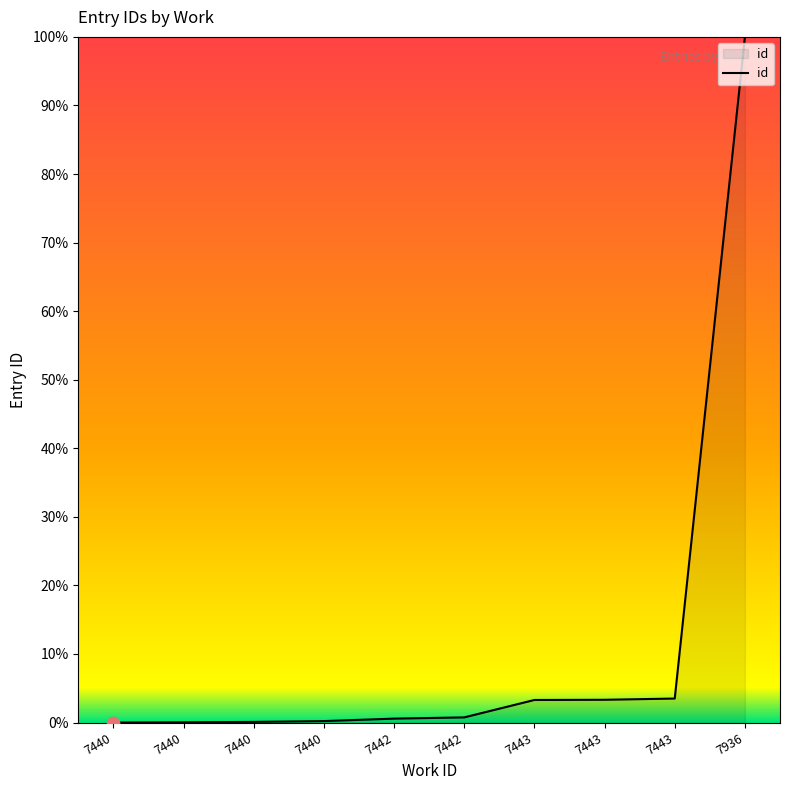

What is the ratio of the value at 7440 to the value at 7443?

0.1